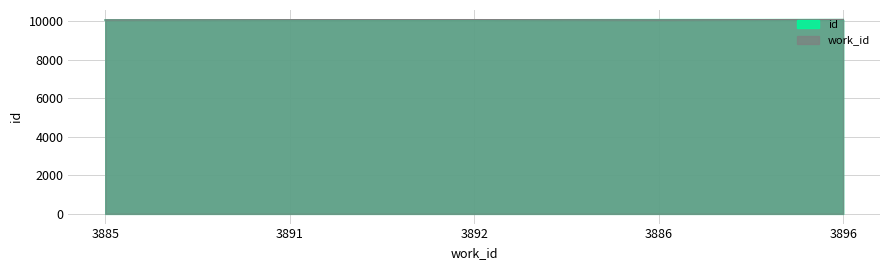

How many data points does each series have?

5